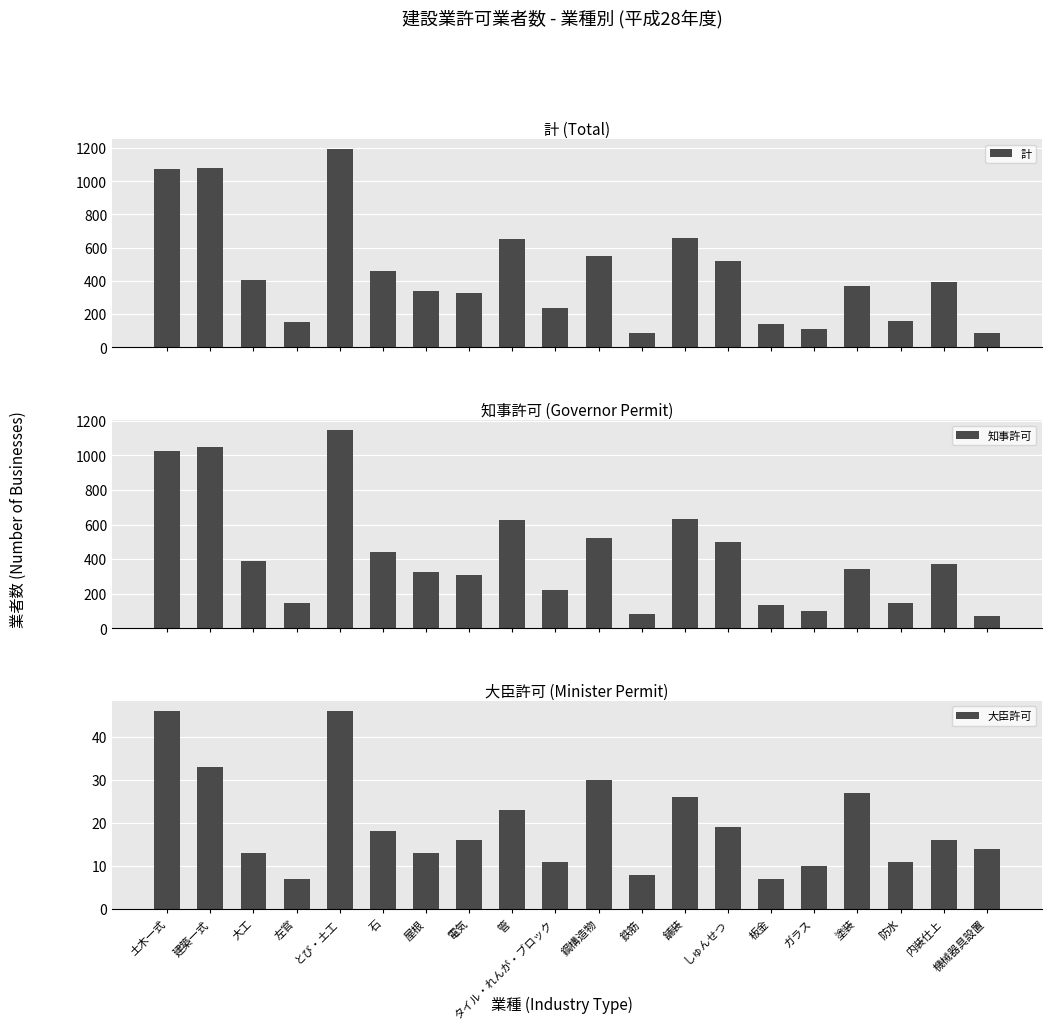

What is the smallest value displayed?

7